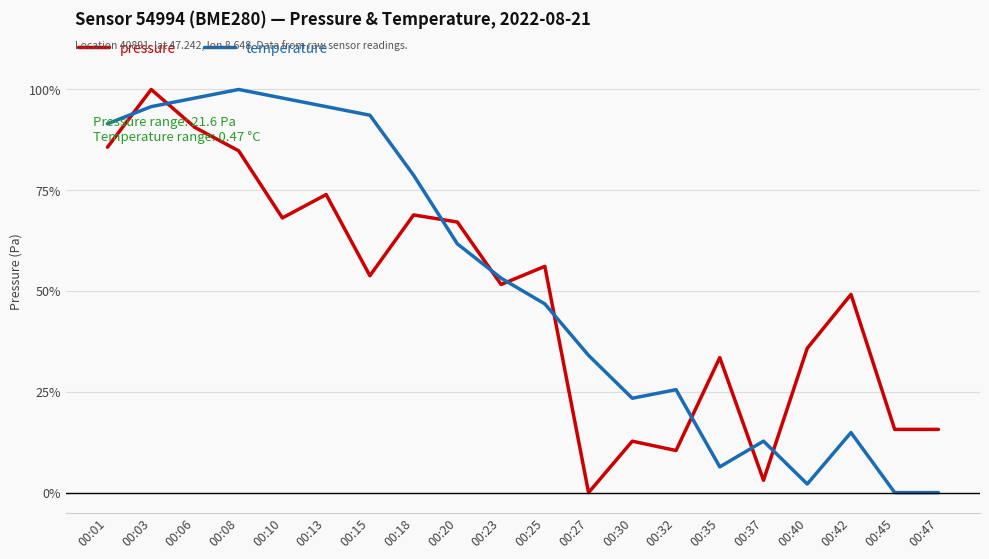

After their last crossing, which series has the higher values: temperature or pressure?

pressure